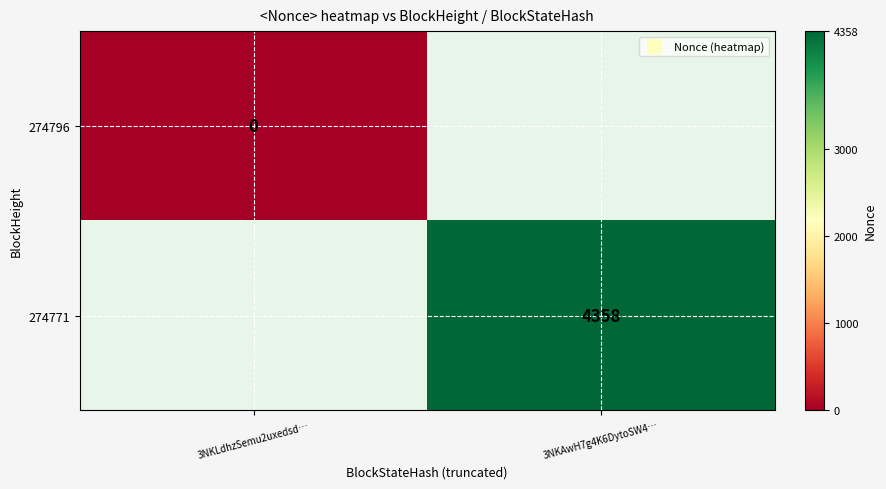

At how many categories does at least one series exceed 3100?

1